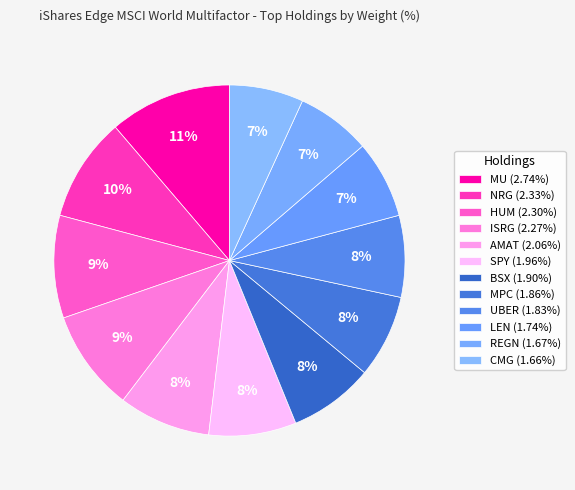

What is the largest slice in the pie chart?

MICRON TECHNOLOGY INC